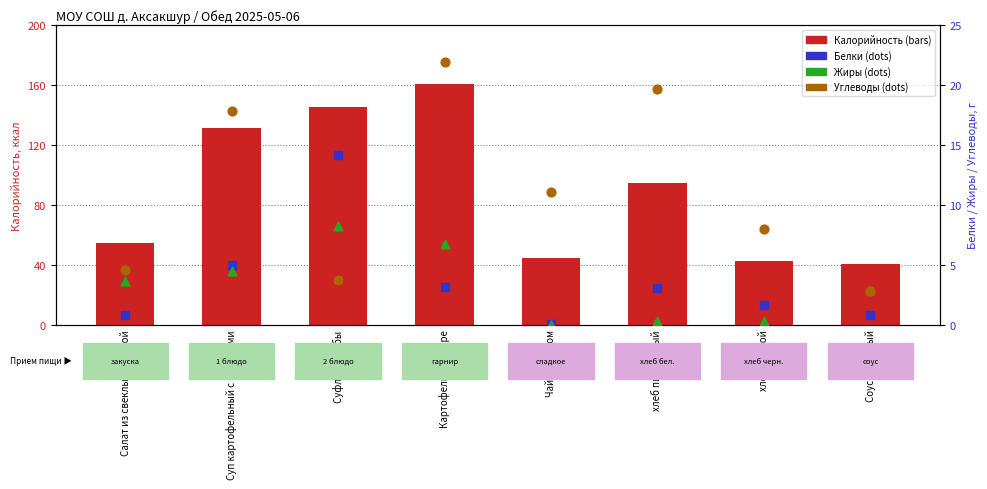

At which category is the sum across all series the highest?

Картофельное пюре